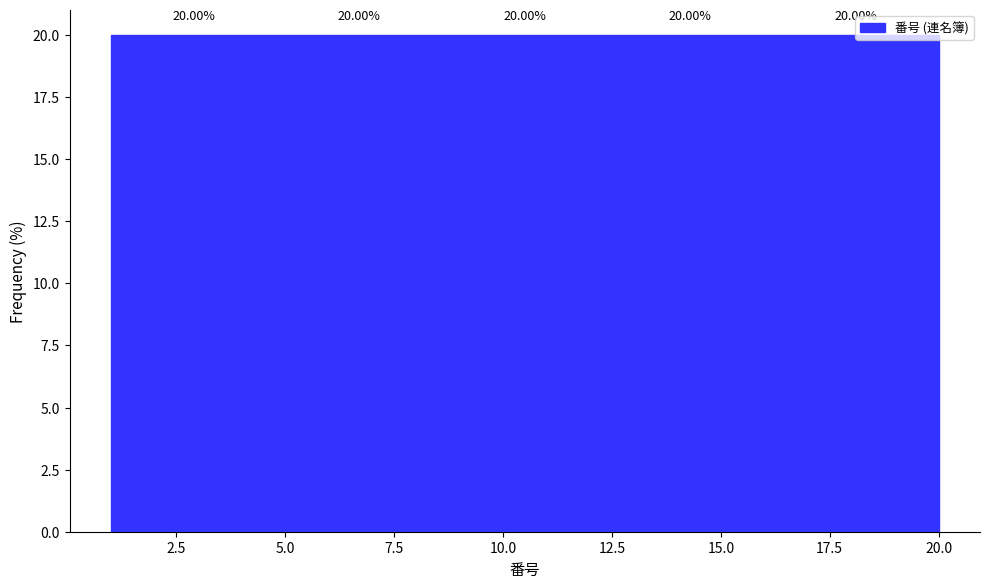

Reading left to right, list every bar in this chart as the range it spans on the x-axis followed by its height. The bar edges are not printed on the chart, so give them approximately, as read against the axis.

1.0 to 4.8: 20.00
4.8 to 8.6: 20.00
8.6 to 12.4: 20.00
12.4 to 16.2: 20.00
16.2 to 20.0: 20.00